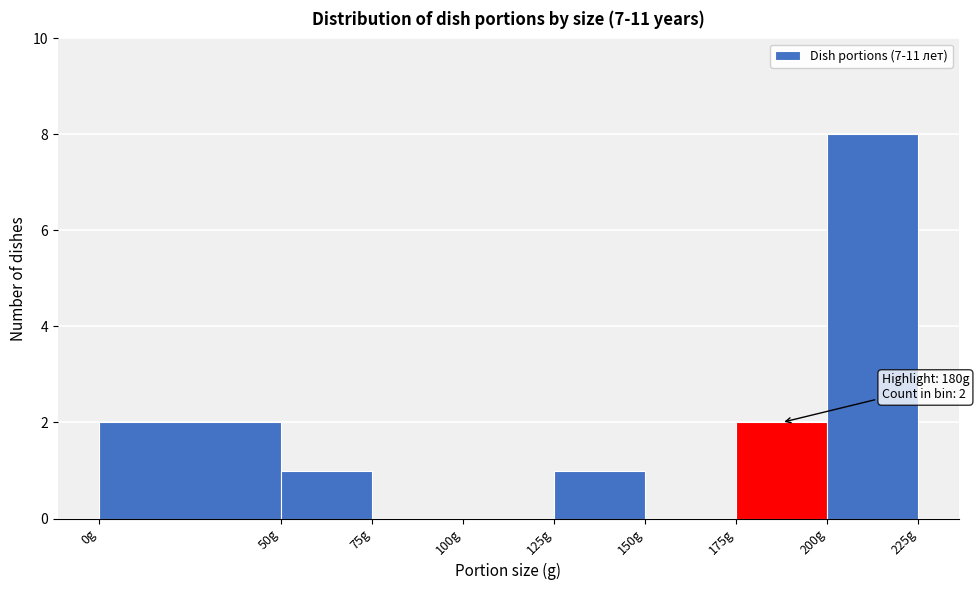

Over which range of the x-axis is the bar tallest?

200 to 225